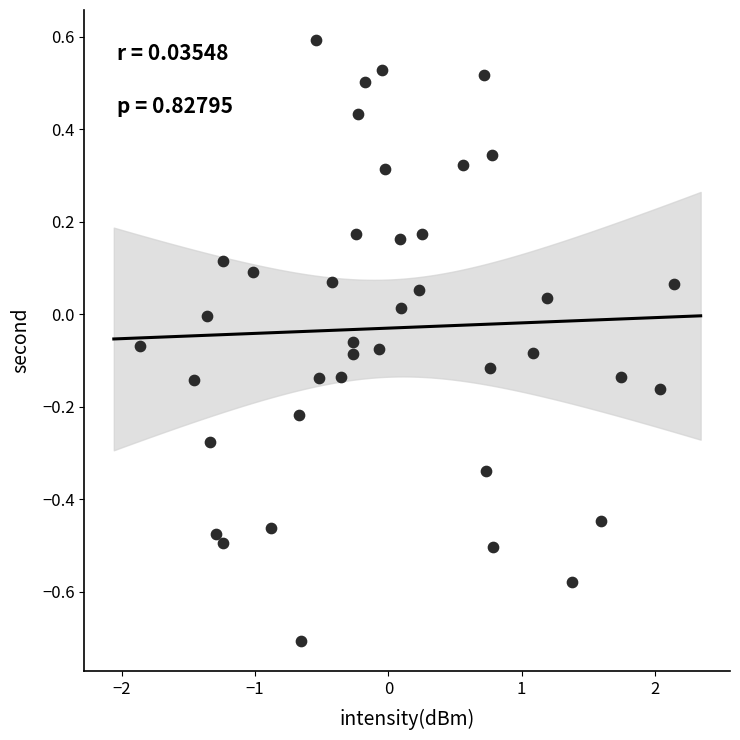

What is the range of X values (max minus min)?

4.0